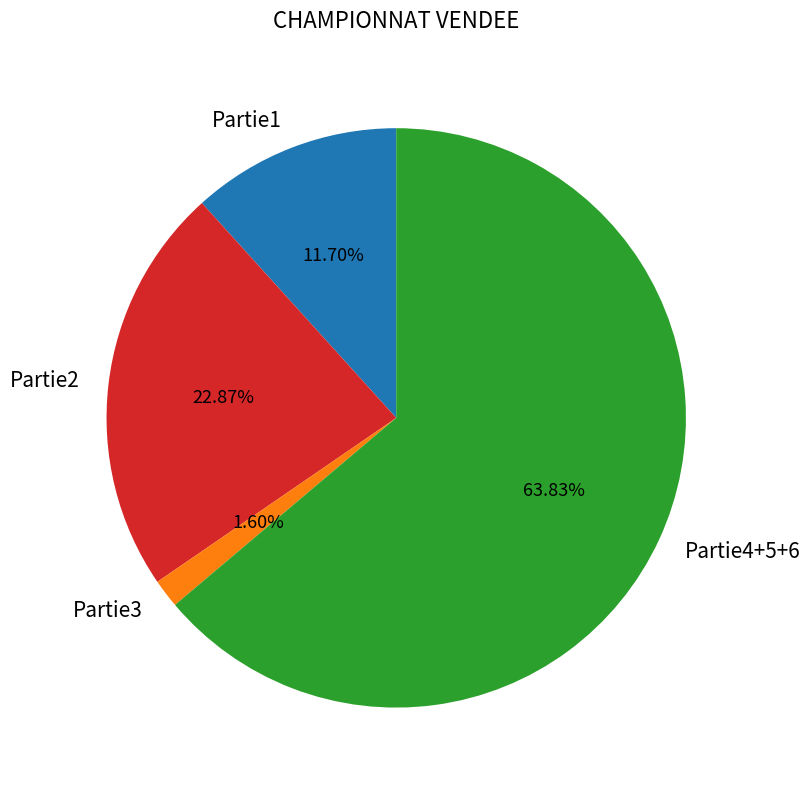

Is there any slice that represents more than half of the pie?

Yes